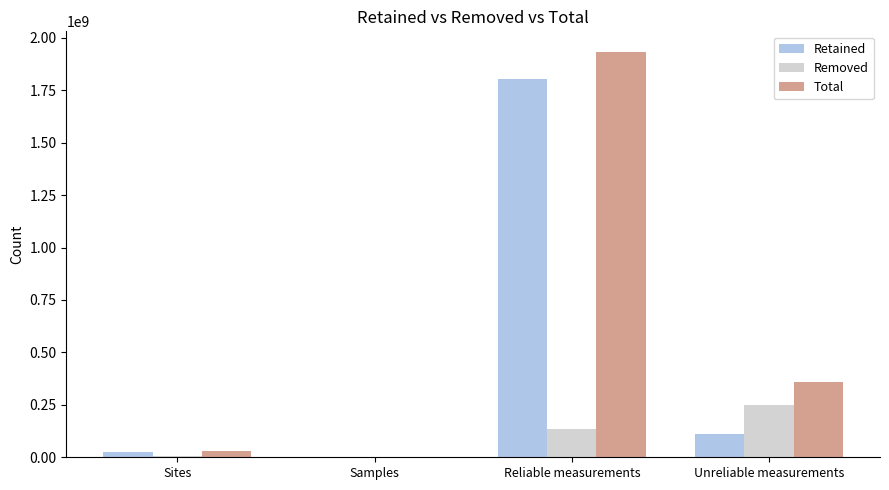

Where does the Retained series first go above 111235369?

Reliable measurements